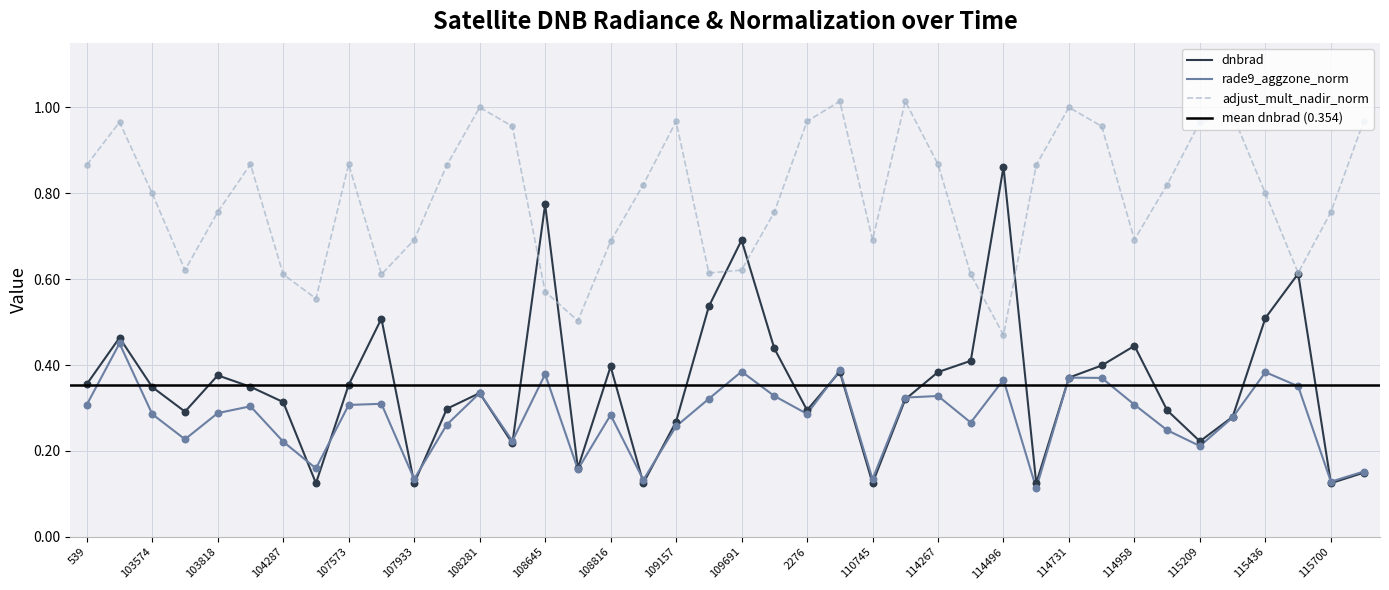

Which series reaches the minimum Y coordinate?

rade9_aggzone_norm